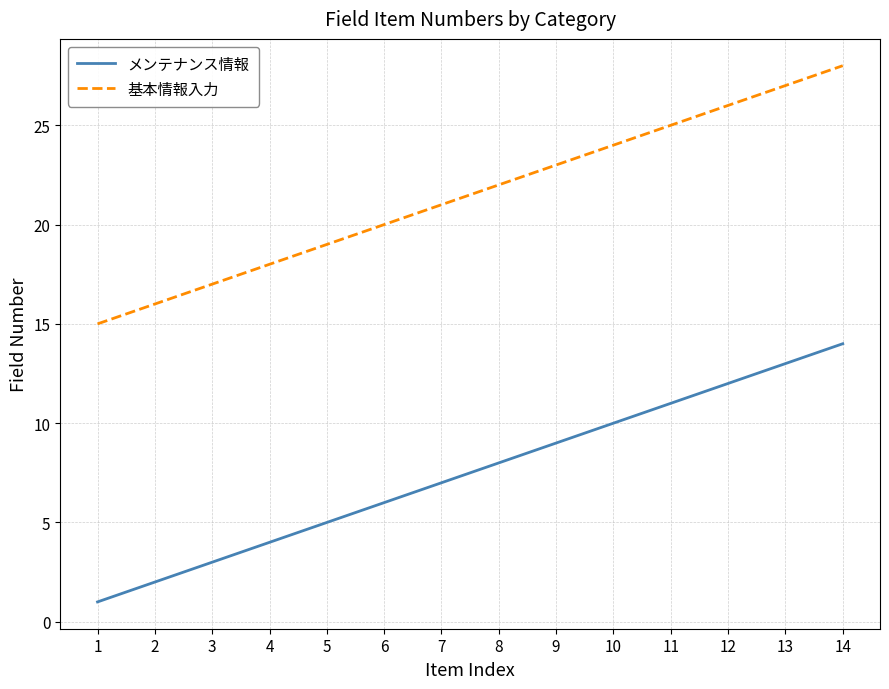

Reading left to right, extract all data points from this chart.

メンテナンス情報: 1	2	3	4	5	6	7	8	9	10	11	12	13	14
基本情報入力: 15	16	17	18	19	20	21	22	23	24	25	26	27	28